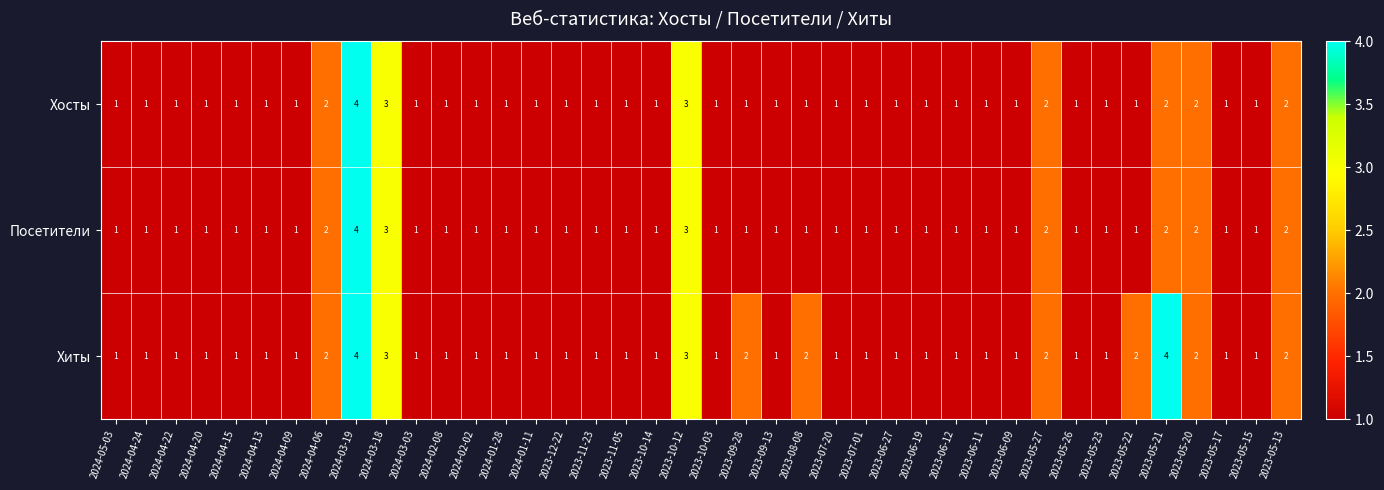

Is it true that Хиты equals 1 at 2024-01-11?

True